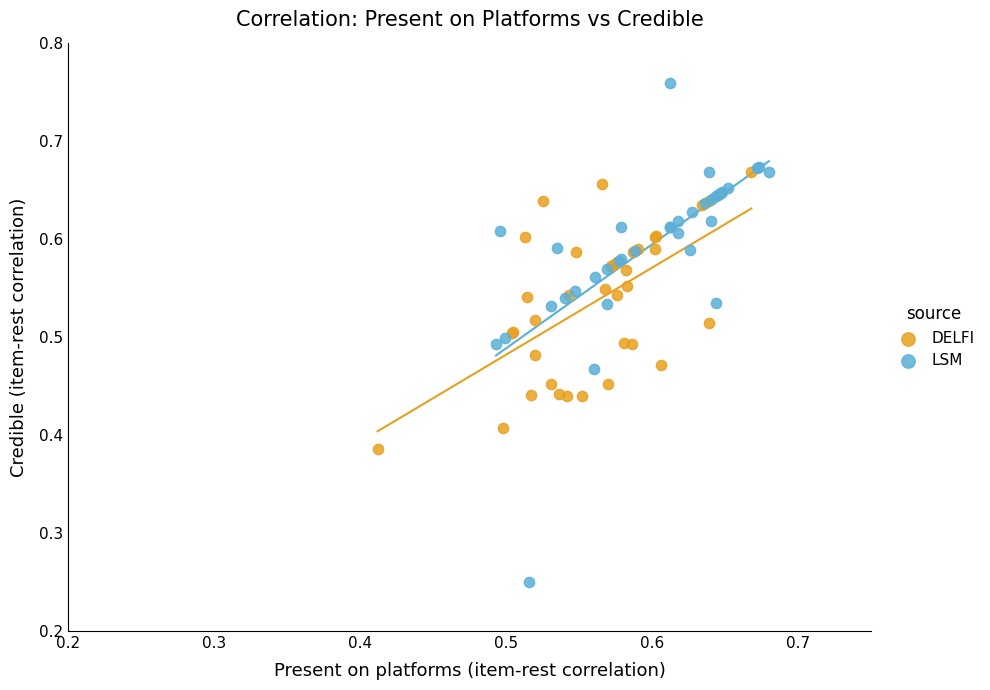

Which series reaches the minimum Y coordinate?

LSM